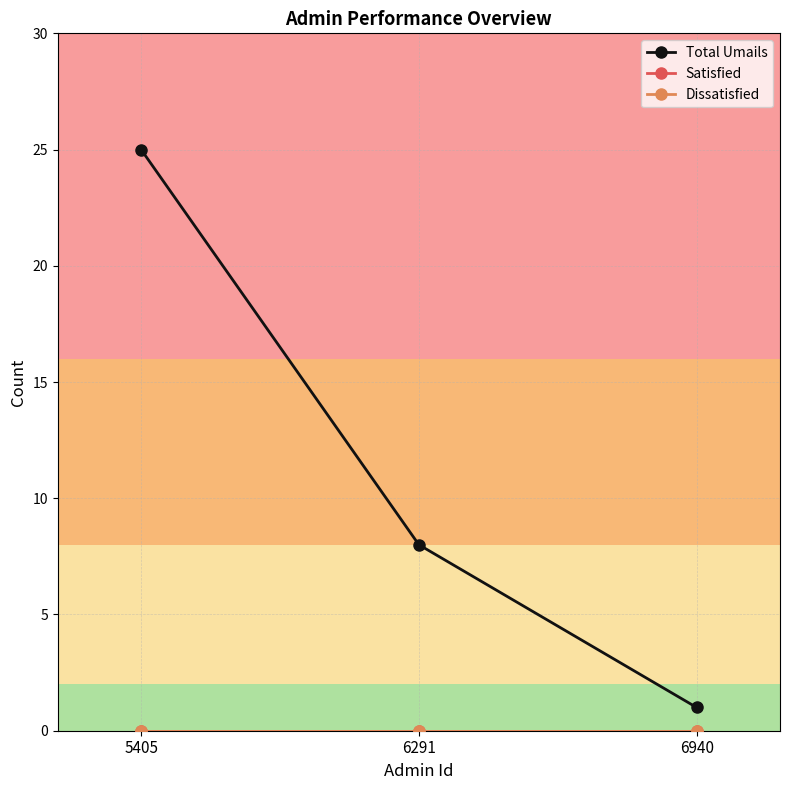

Is this an area chart (filled region under the line)?

No